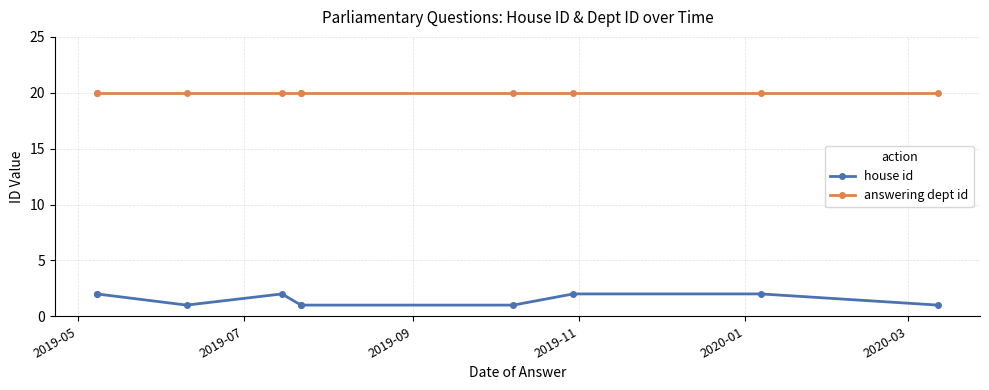

Which has a higher value, 2019-09 or 2019-11?

2019-11